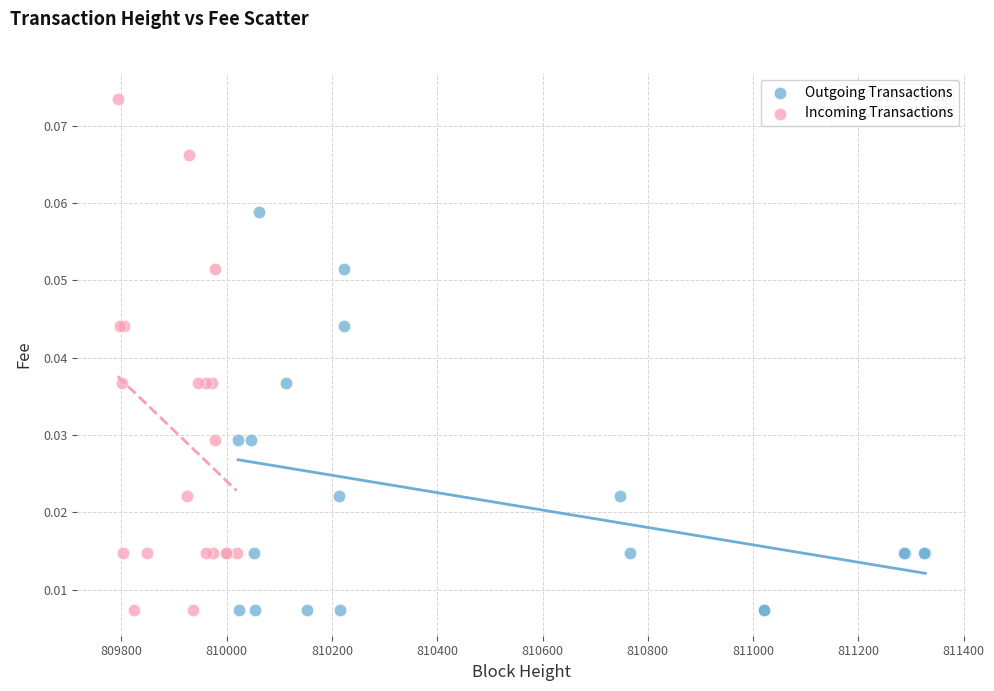

Which series has the largest Y range (max minus min)?

Incoming Transactions